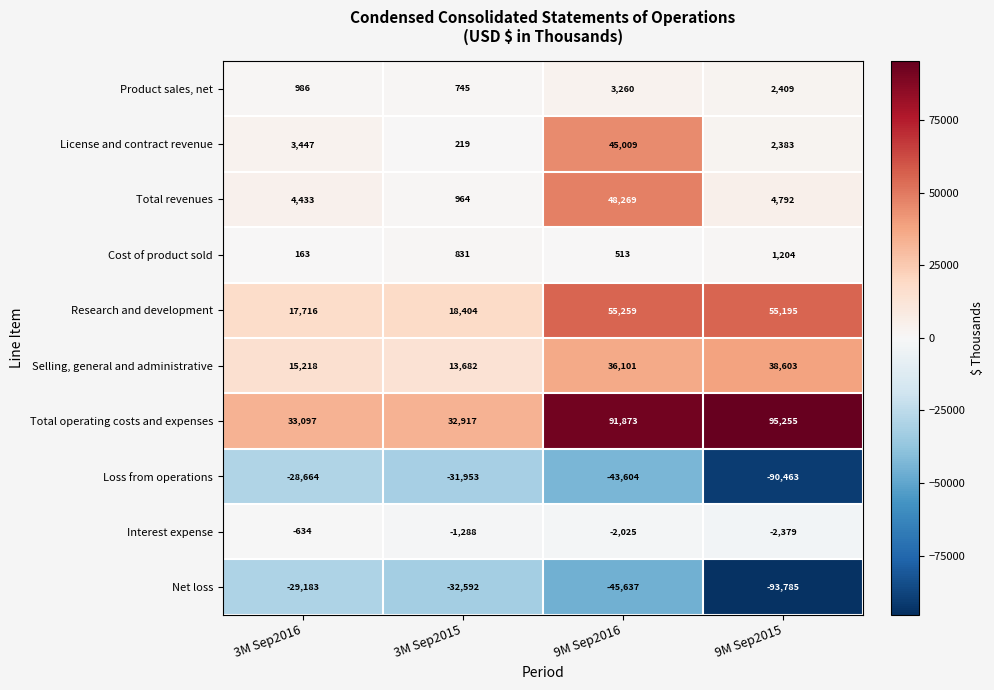

At which category is the sum across all series the highest?

9M Sep2016